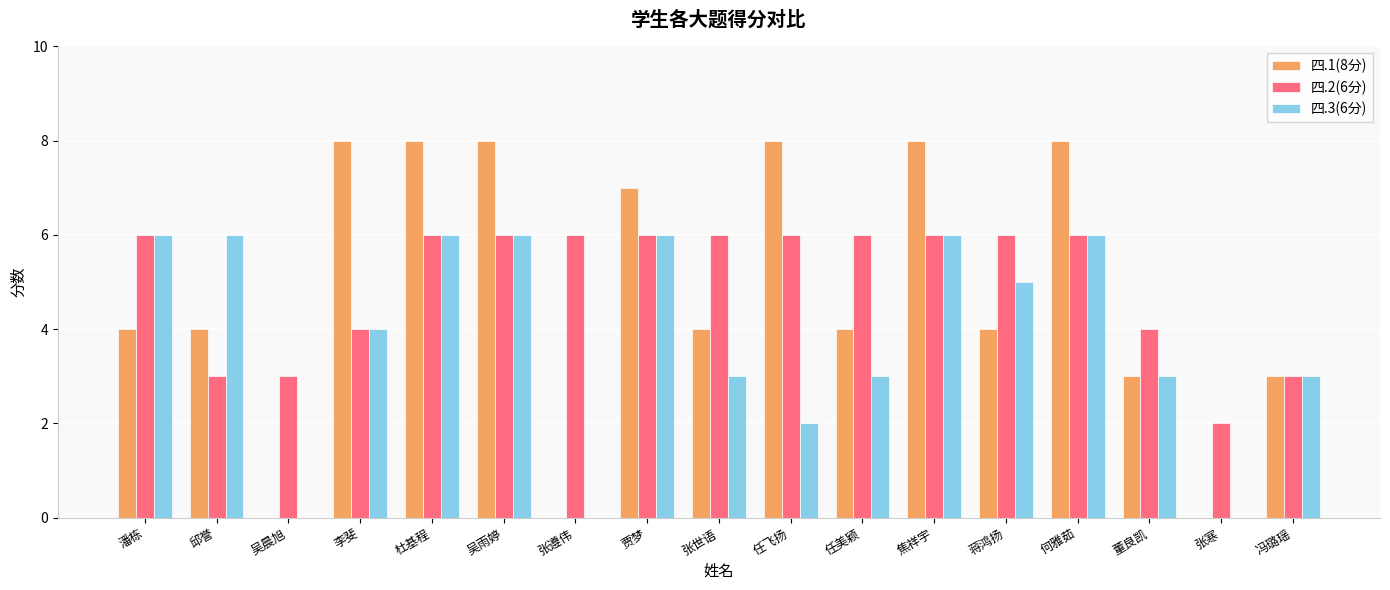

What is the total value across all series at 潘栋?

16